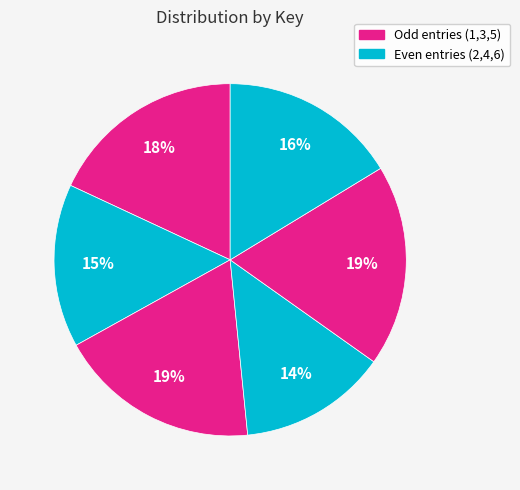

Is there a majority slice in this chart?

No